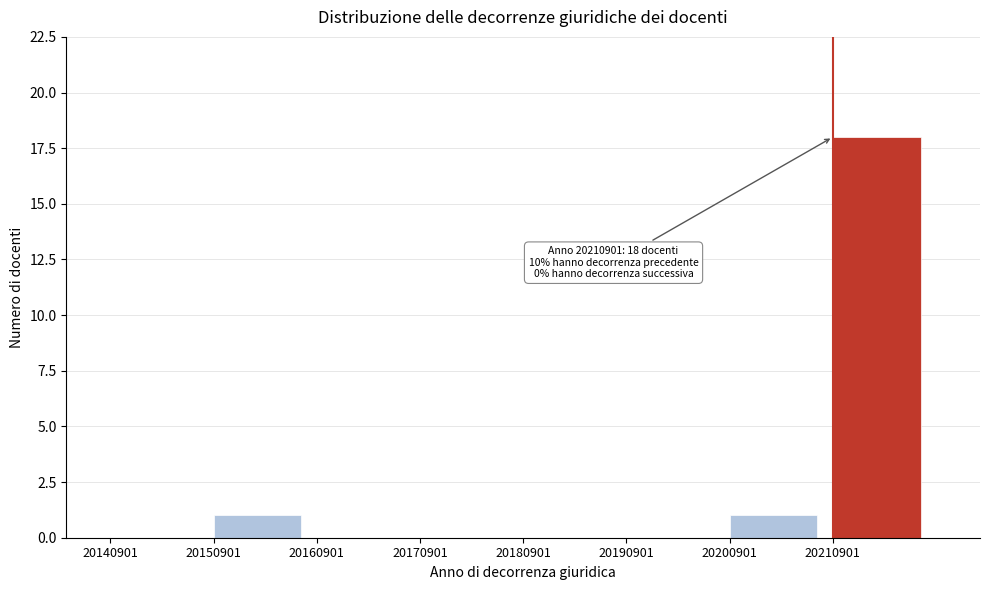

Which range on the x-axis has the tallest bar?

20211000 to 20221000